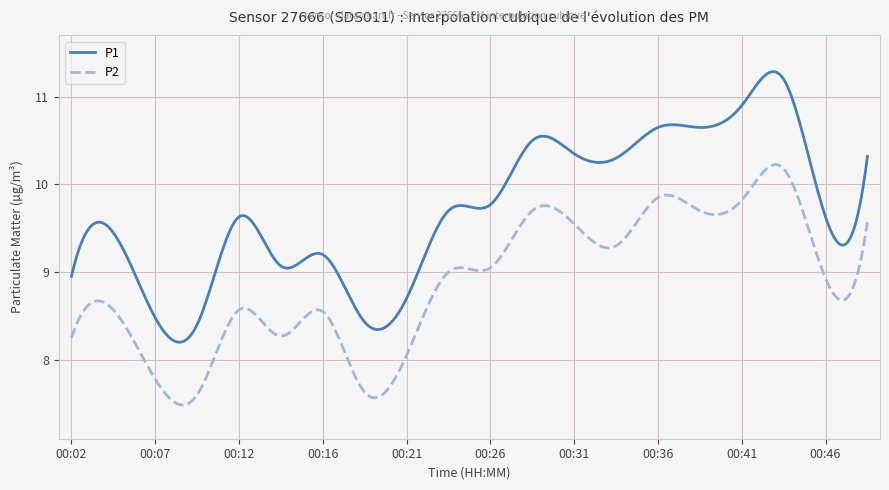

Which series has the widest spread of values?

P1